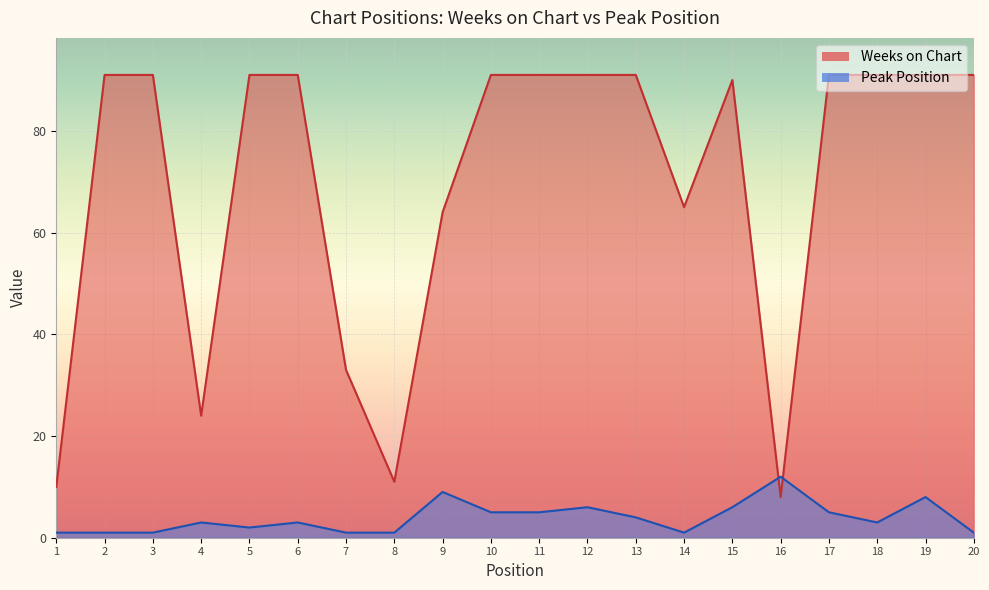

True or false: Weeks on Chart has more than 0 interior local peaks.

True